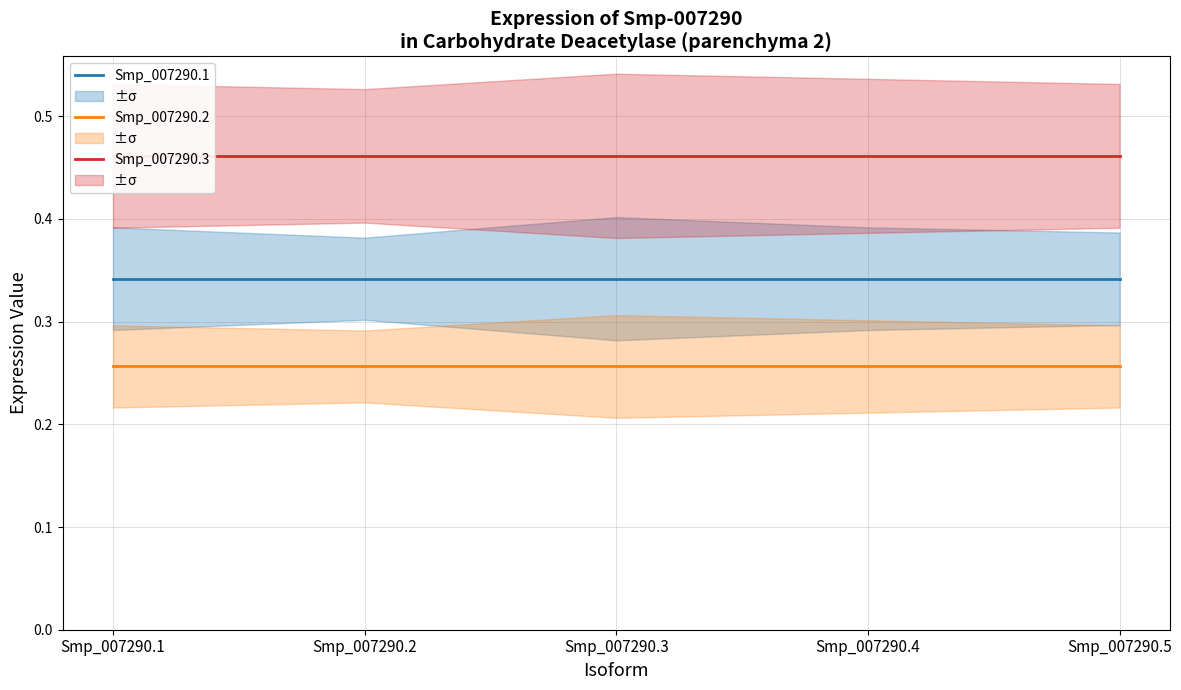

Which series has the largest total across all categories?

Smp_007290.3